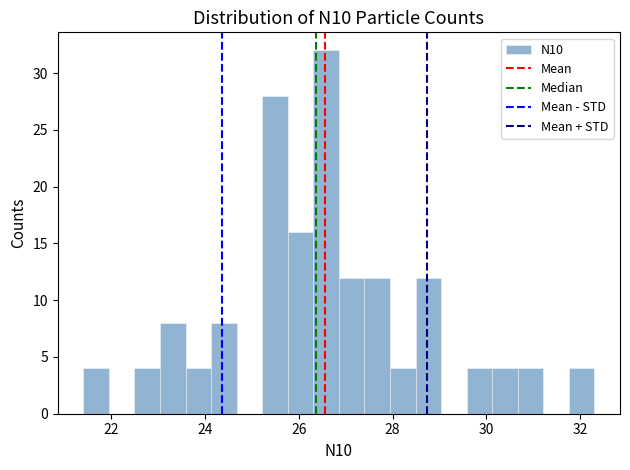

Around what value on the x-axis is the tallest bar? Give the approximate position of its centre, as read against the axis.

26.6